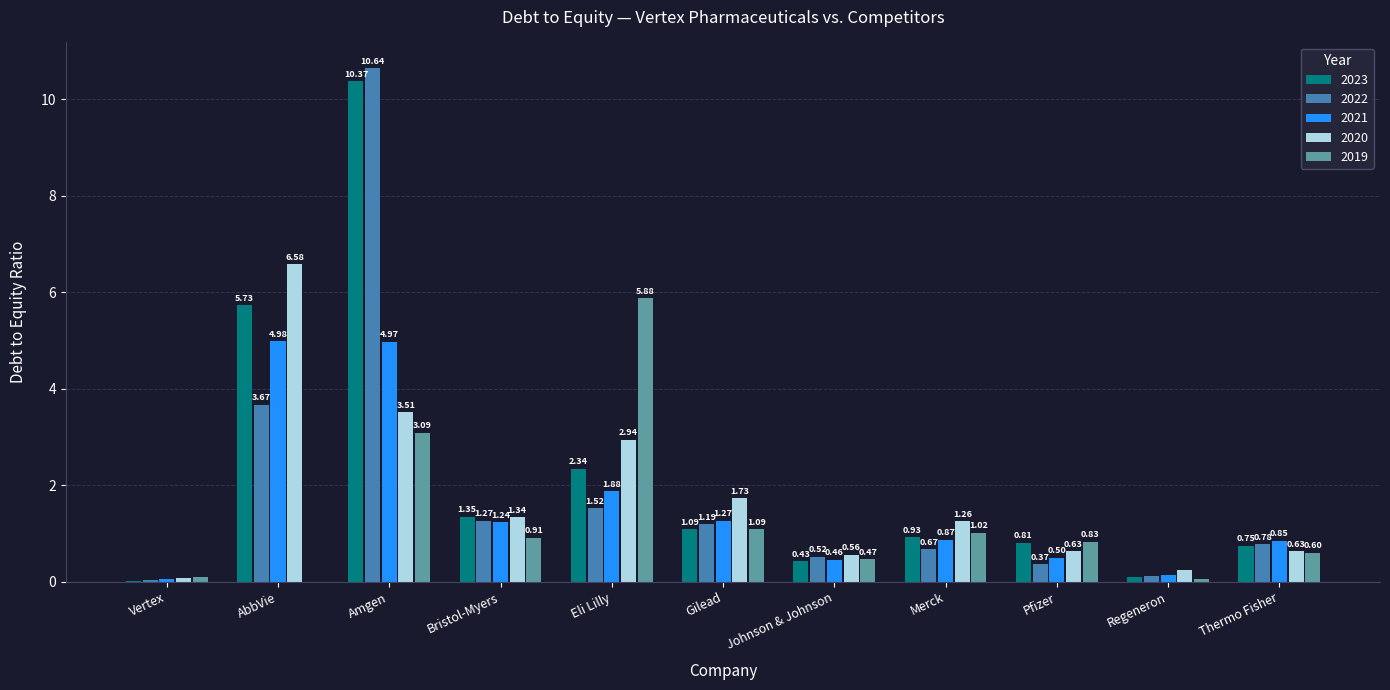

How many series are shown in this chart?

5